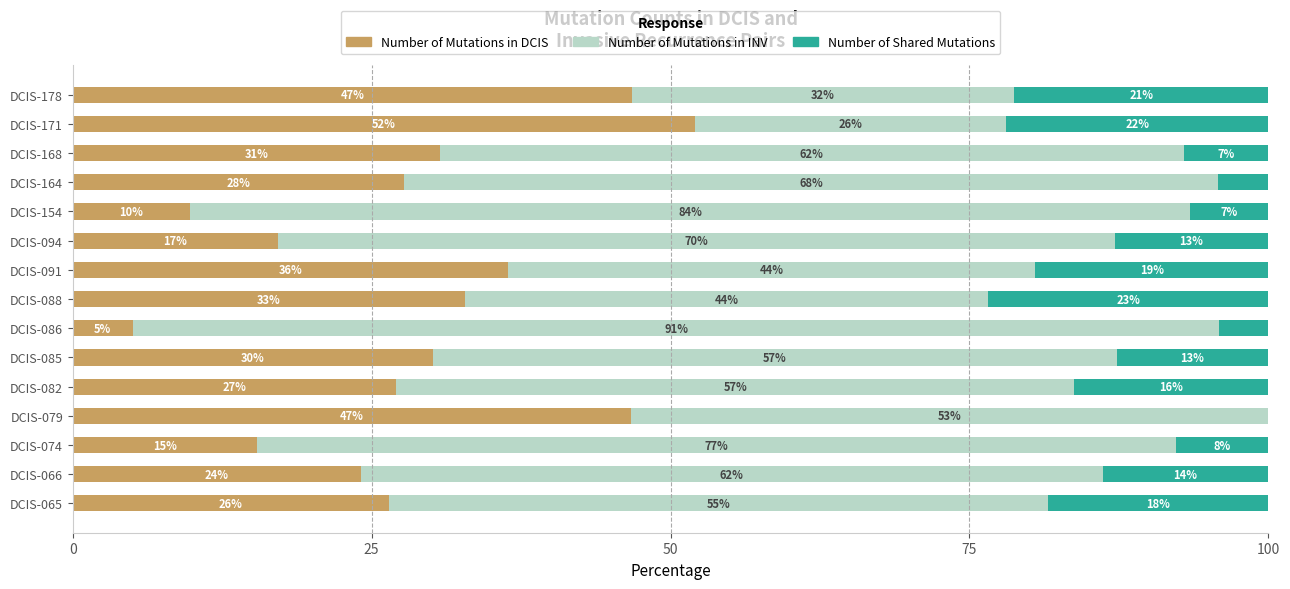

What is the maximum value for Number of Mutations in DCIS?

52.1